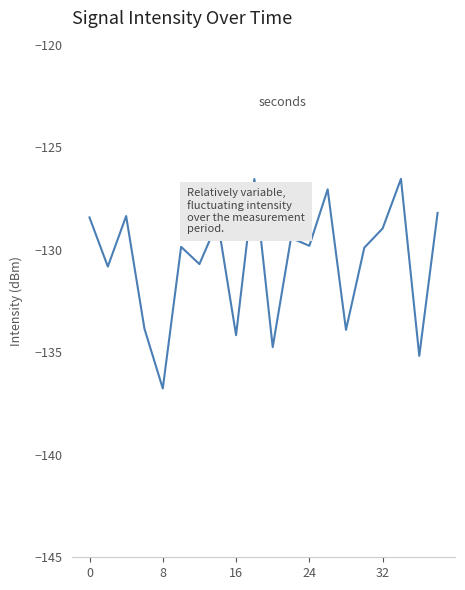

What is the maximum value shown in the chart?

-126.5